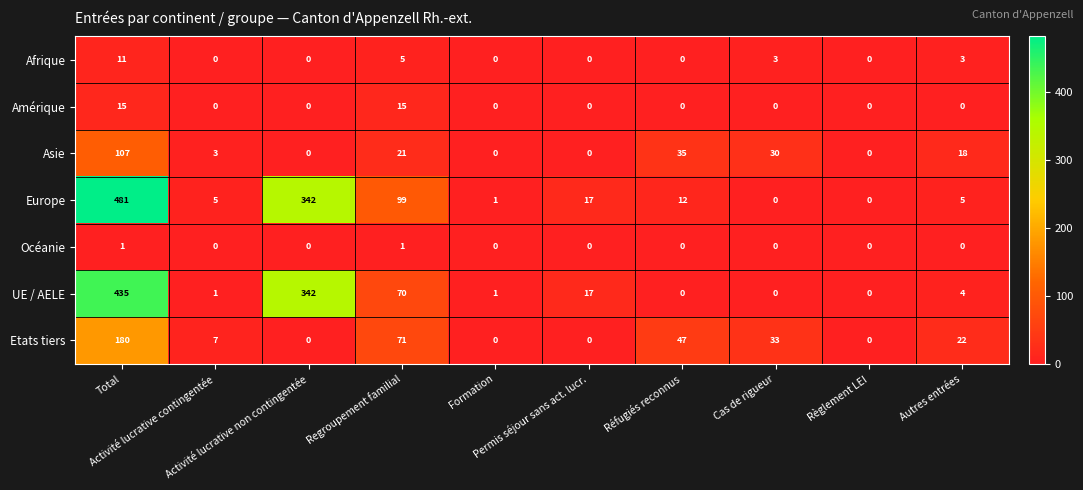

What is the average value of the Europe series?

96